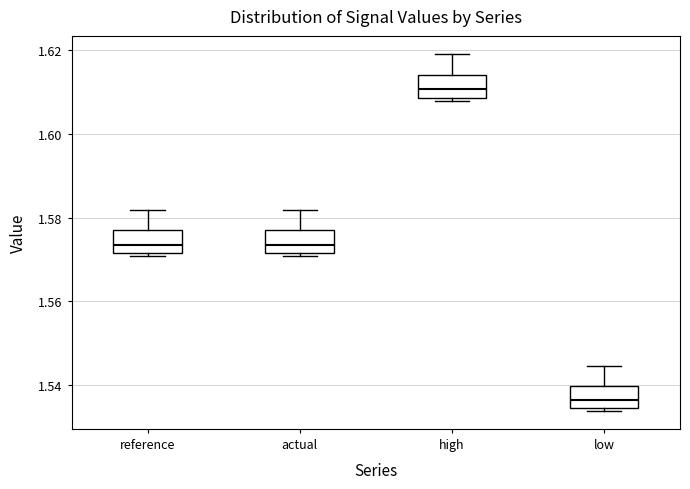

Which box has the highest median line?

high